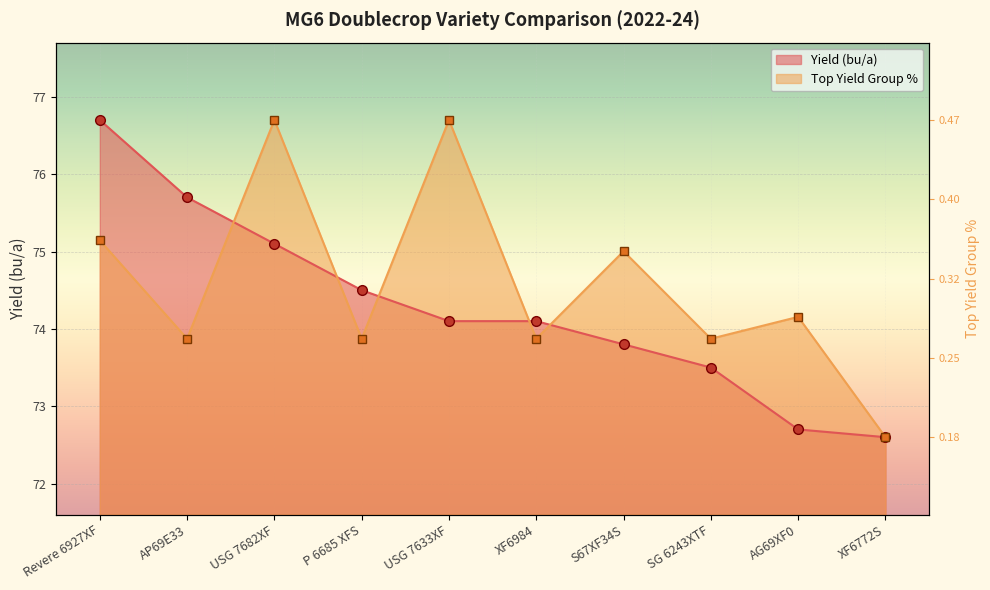

Which has a higher value, AP69E33 or USG 7633XF?

AP69E33